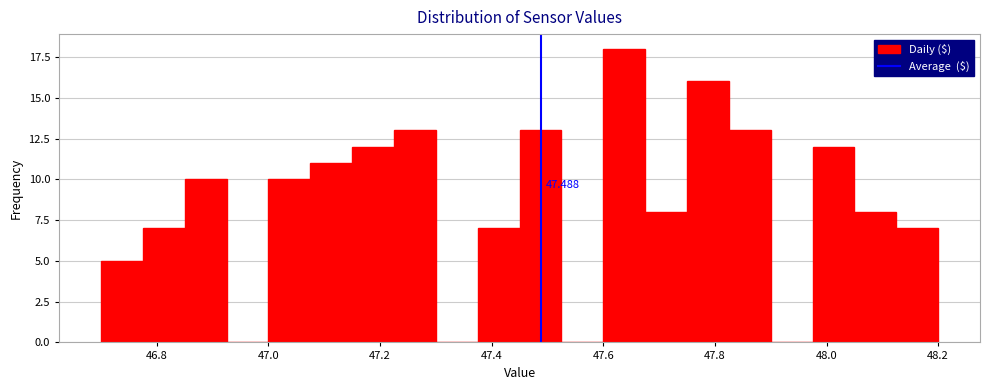

Read against the x-axis, roughly where is the centre of the tallest bar?

47.64